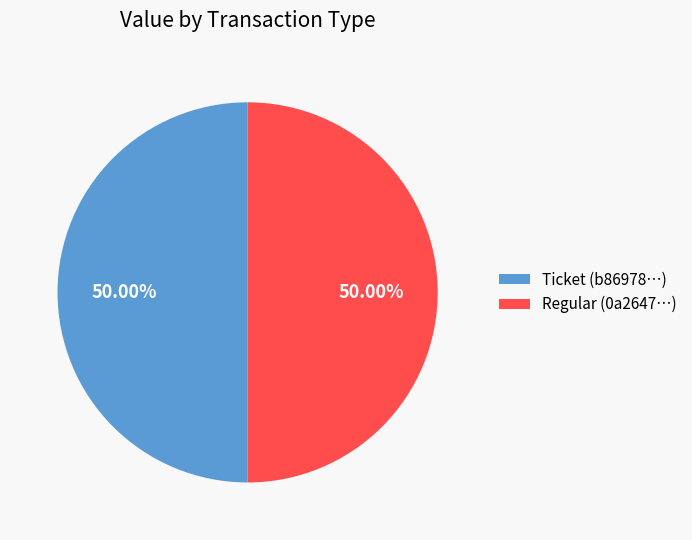

How many slices are in this pie chart?

2